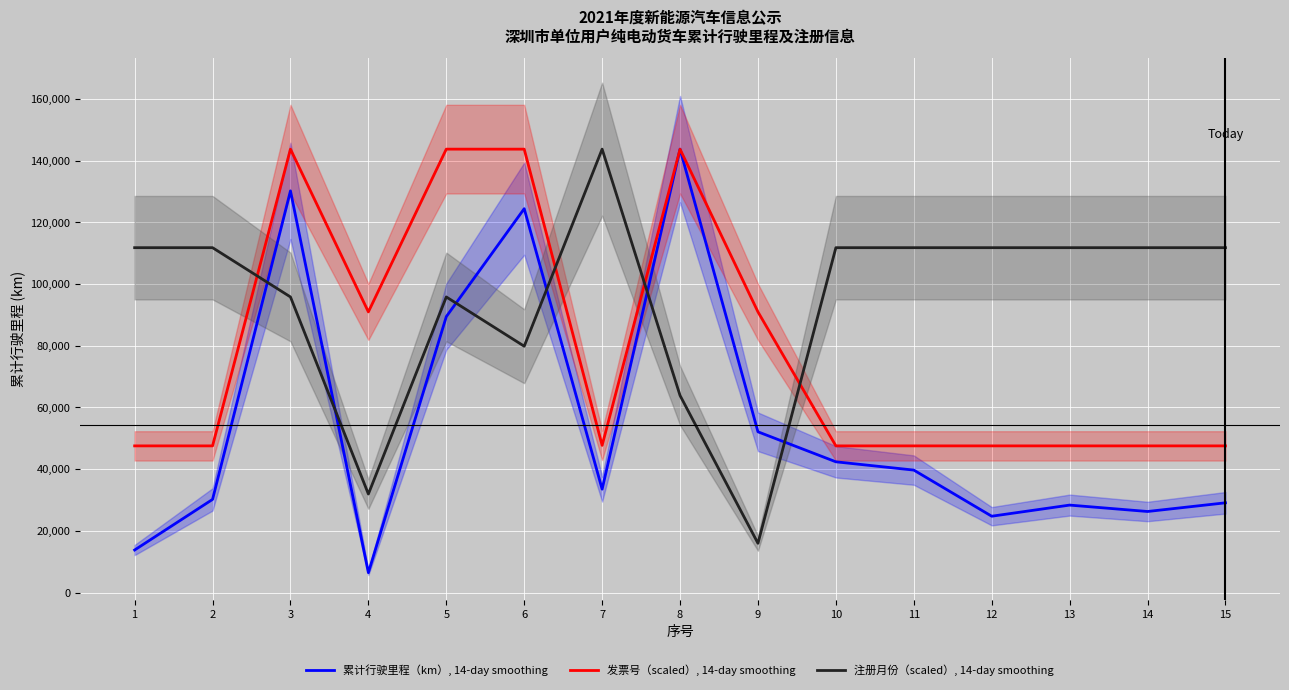

Between which two adjacent categories do 注册月份（scaled）, 14-day smoothing and 发票号（scaled）, 14-day smoothing first intersect?

2 and 3